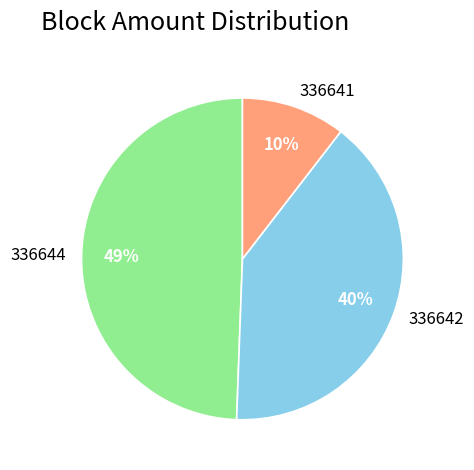

Is there a majority slice in this chart?

No